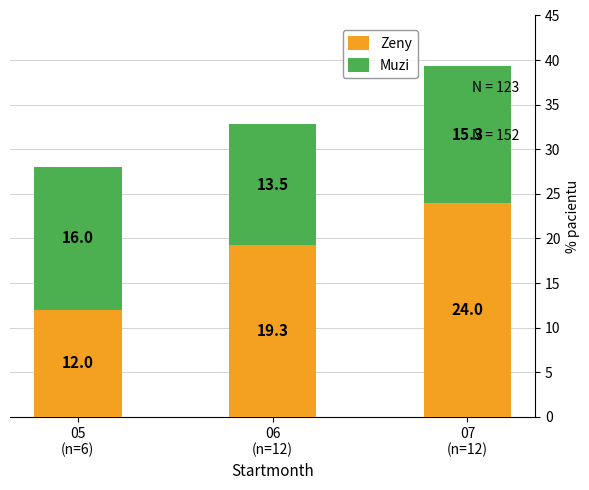

What are all the series names shown in the legend?

Zeny, Muzi